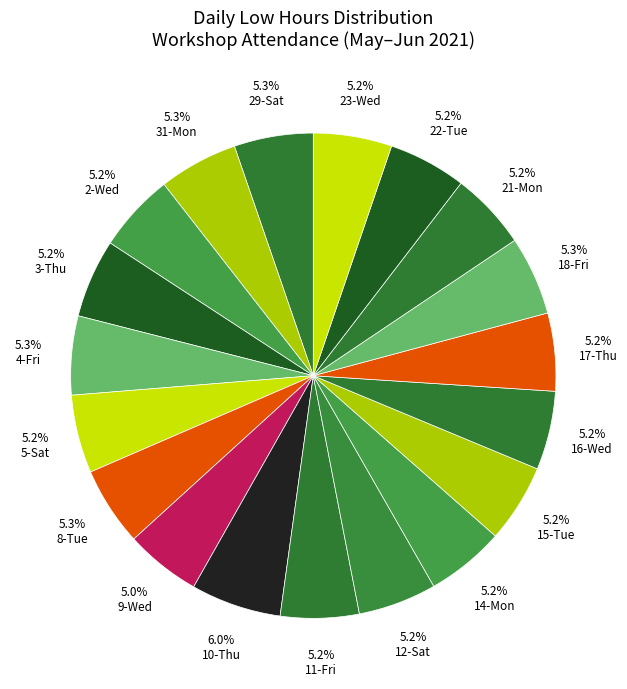

Rank the categories by value from highest to lowest.

10-Thu, 31-Mon, 29-Sat, 4-Fri, 8-Tue, 18-Fri, 2-Wed, 16-Wed, 3-Thu, 14-Mon, 11-Fri, 12-Sat, 23-Wed, 15-Tue, 5-Sat, 17-Thu, 22-Tue, 21-Mon, 9-Wed